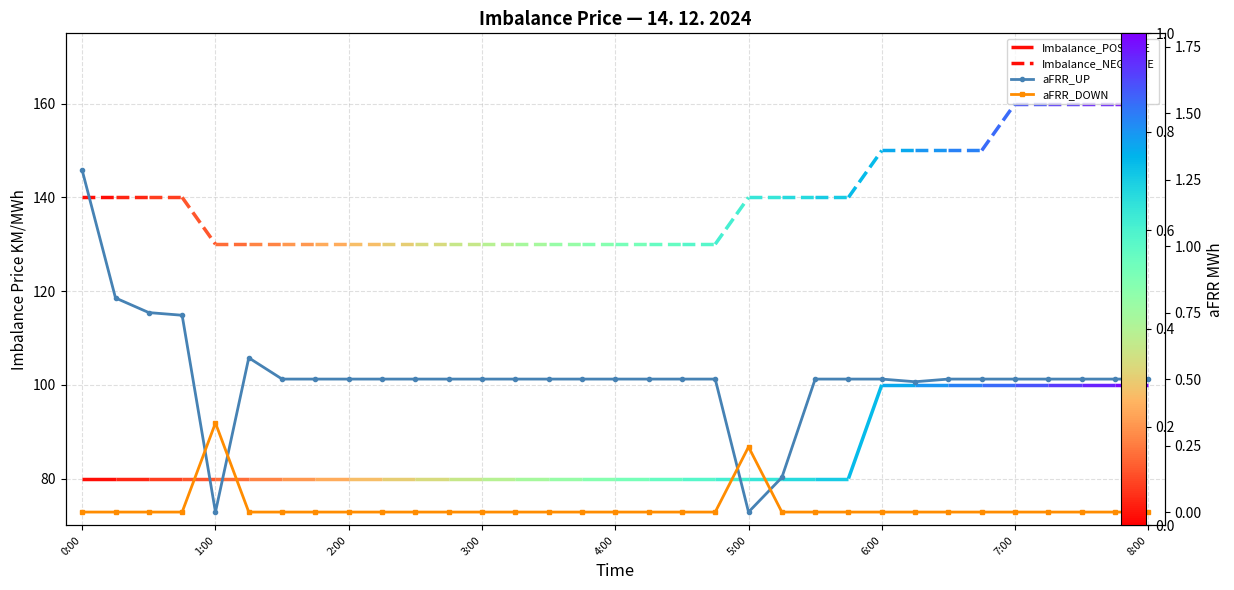

True or false: aFRR_DOWN has more than 1 interior local peaks.

True